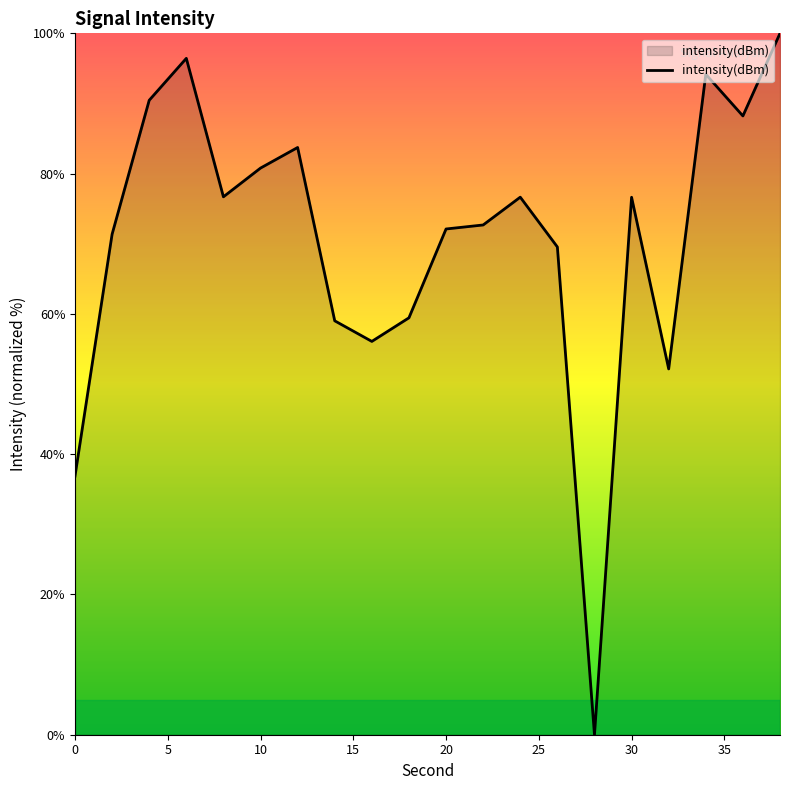

What is the maximum value shown in the chart?

100.0